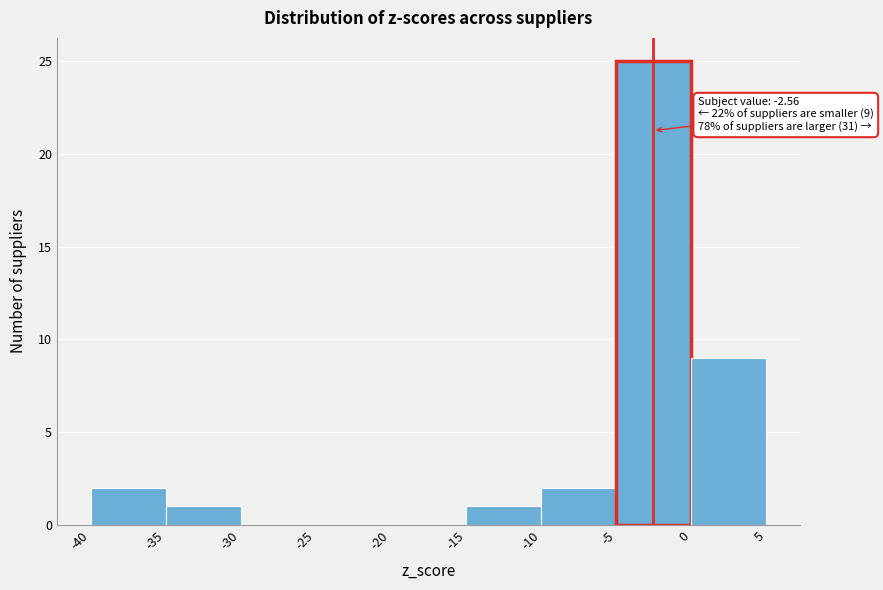

Over which range of the x-axis is the bar tallest?

-5 to 0